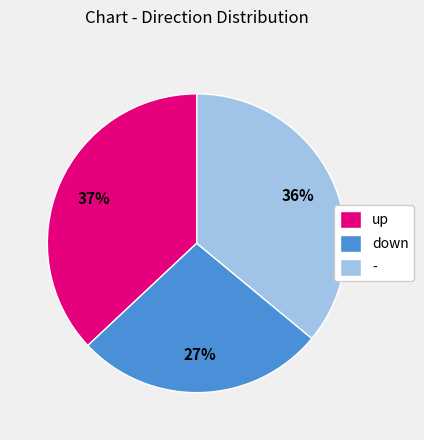

To the nearest percent, what is the difference between the largest and smallest slice percentages?

10%